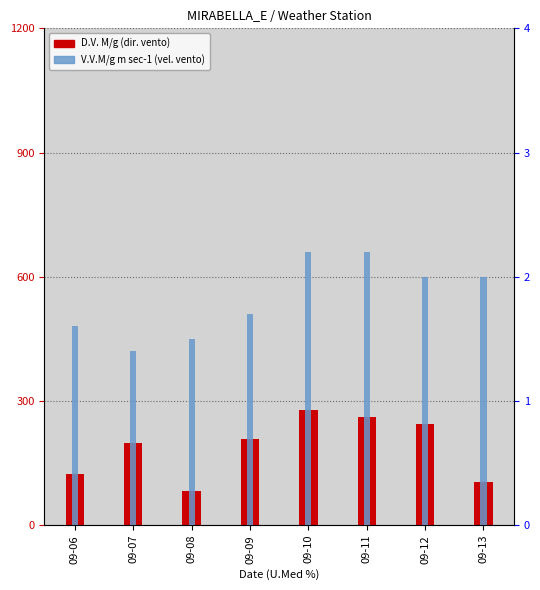

Reading left to right, what are all the values shown in this chart?

D.V. M/g: 09-06=123.0	09-07=198.0	09-08=83.0	09-09=208.0	09-10=279.0	09-11=262.0	09-12=245.0	09-13=105.0
V.V.M/g m sec-1: 09-06=1.6	09-07=1.4	09-08=1.5	09-09=1.7	09-10=2.2	09-11=2.2	09-12=2.0	09-13=2.0